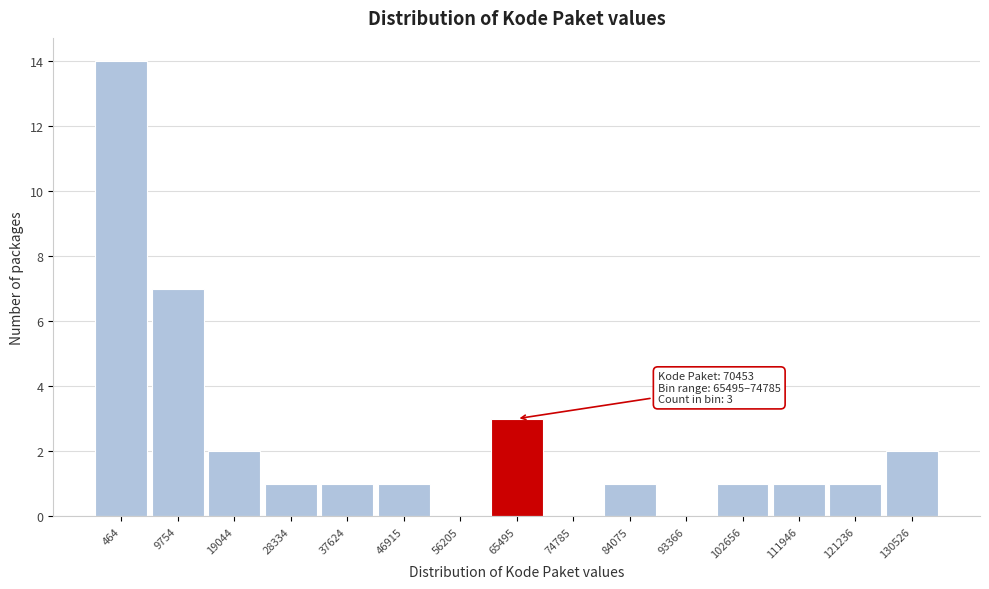

Reading right to left, list all the values displayed in this chart.

130526=2	121236=1	111946=1	102656=1	93366=0	84075=1	74785=0	65495=3	56205=0	46915=1	37624=1	28334=1	19044=2	9754=7	464=14